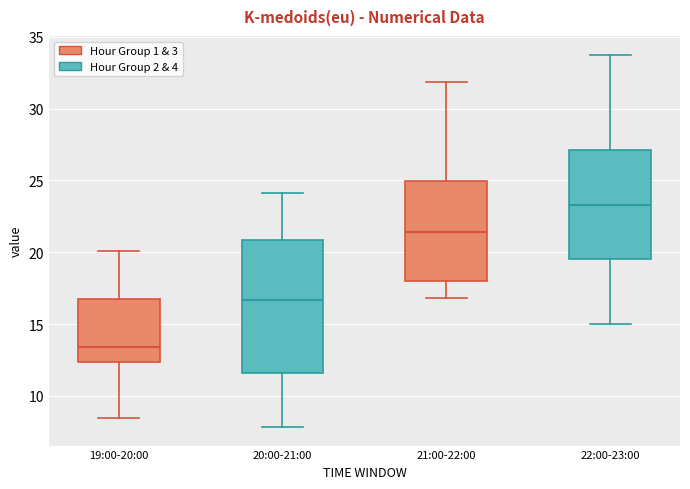

Where does the lower whisker of the box for 19:00-20:00 end on the y-axis? The values are not printed on the chart, so give them approximately, as read against the axis.

8.5